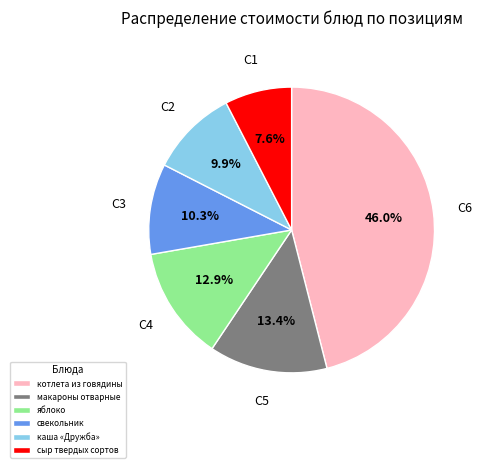

Which has a higher value, каша «Дружба» or сыр твердых сортов?

каша «Дружба»